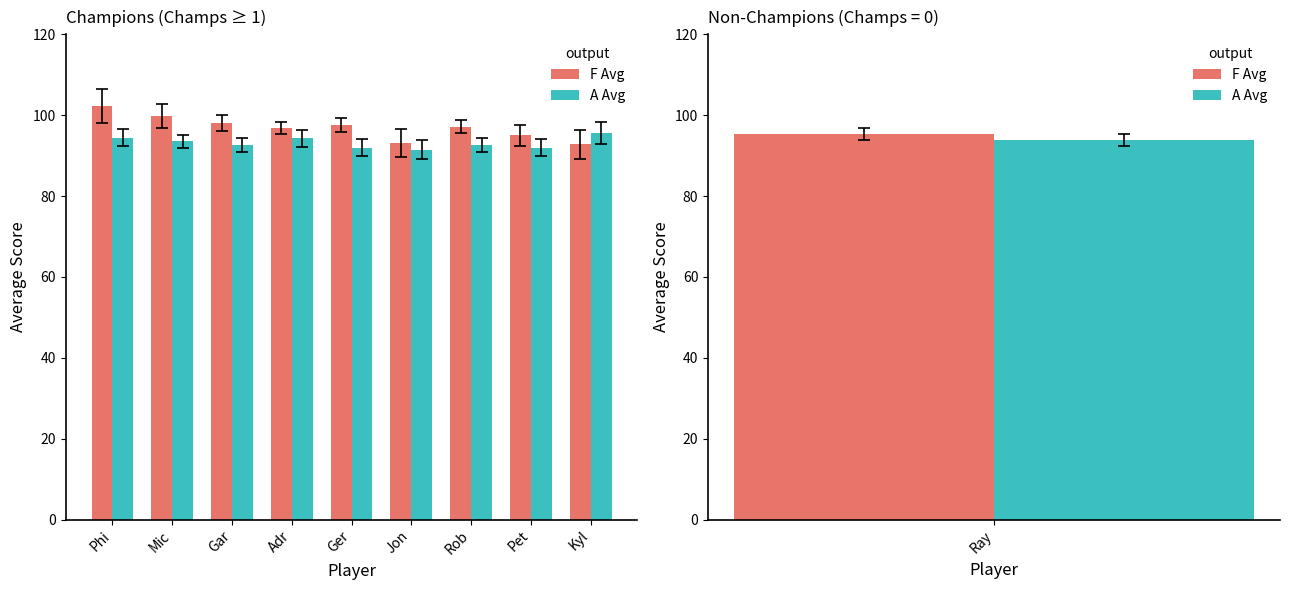

What is the smallest value displayed?

91.5